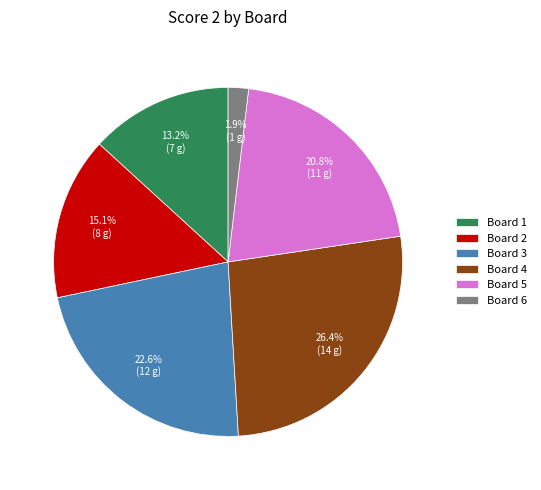

Between Board 2 and Board 6, which is larger?

Board 2